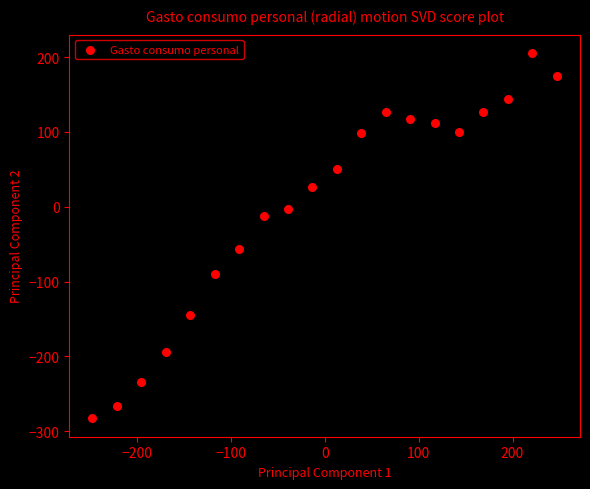

What is the range of X values (max minus min)?

494.3